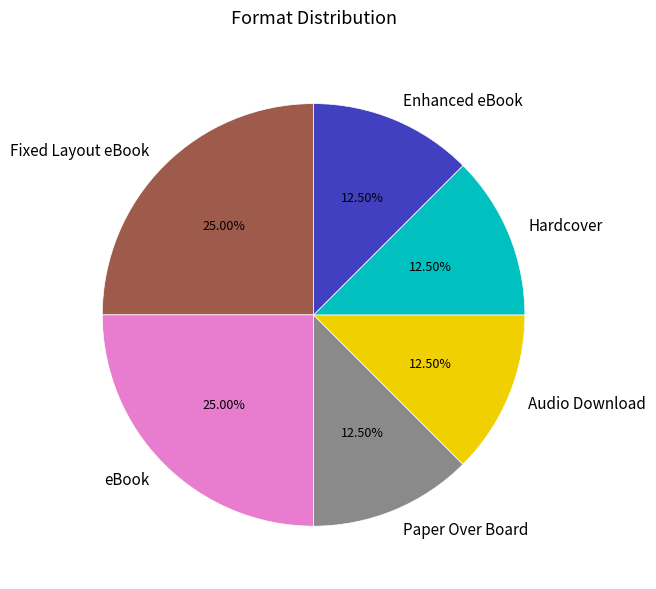

Does Audio Download represent more than half of the total?

No